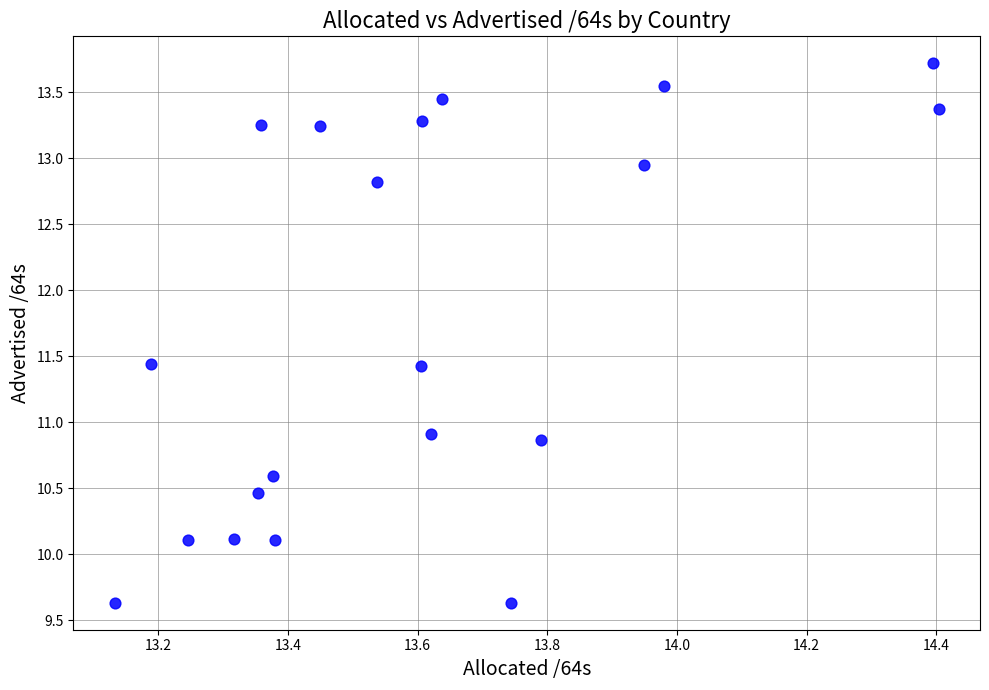

What Y value in the scatter plot is closest to 11?

10.9